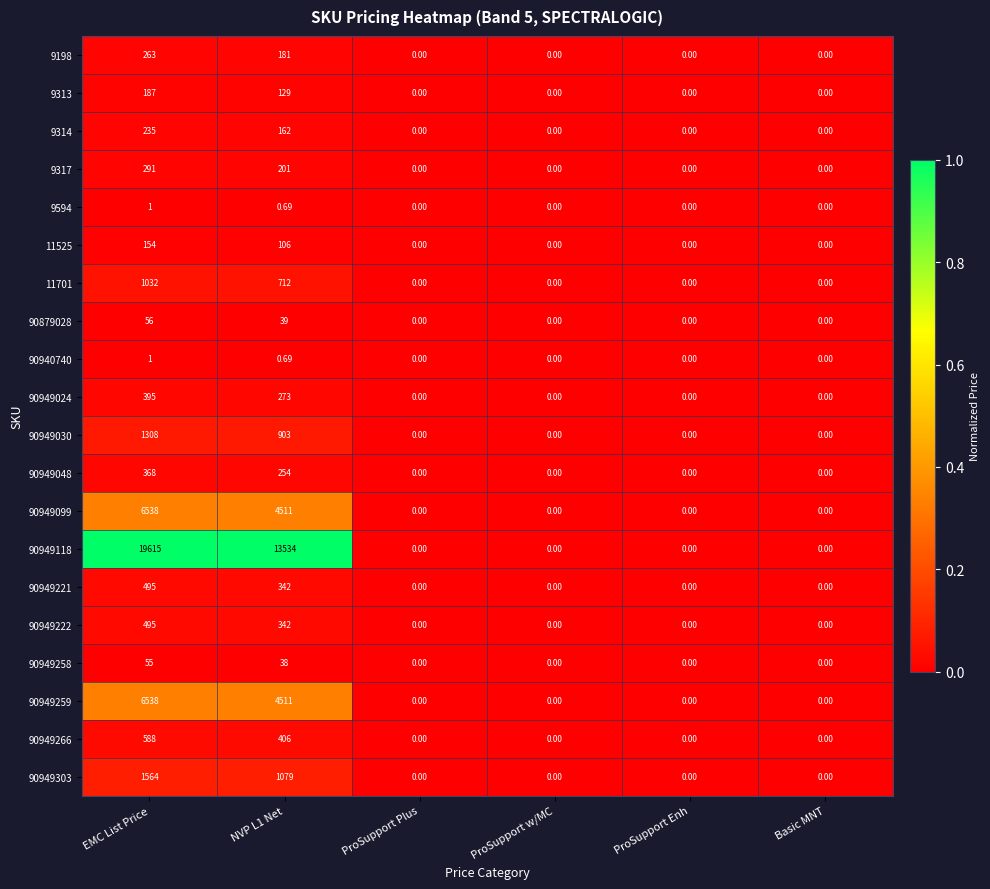

What is the greatest value displayed?

19615.0